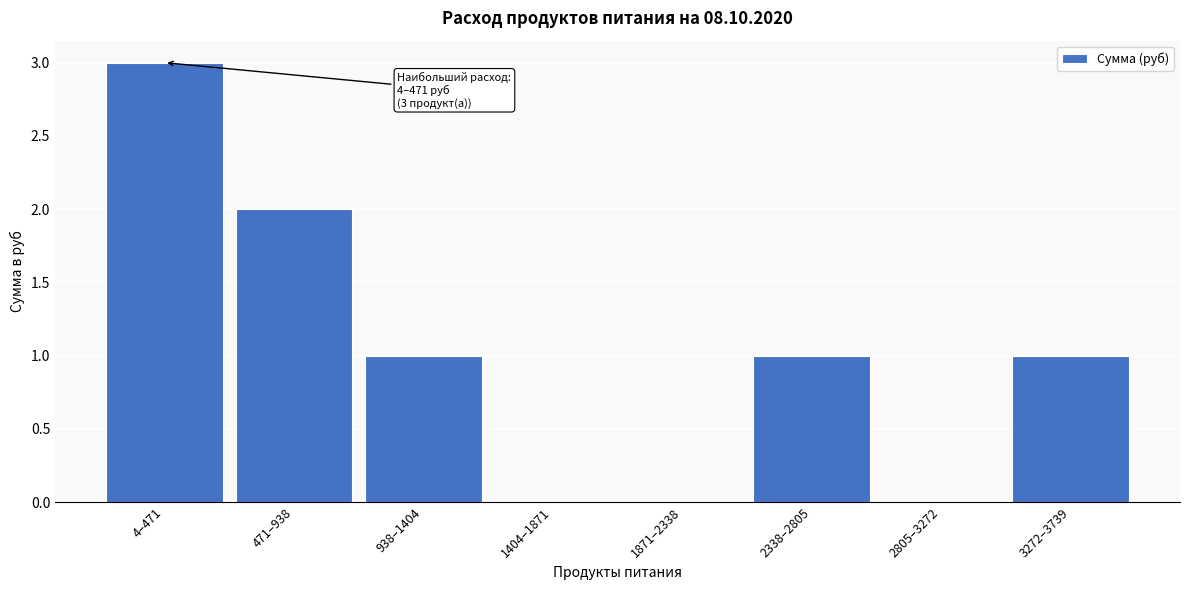

Reading left to right, extract all data points from this chart.

4–471=3	471–938=2	938–1404=1	1404–1871=0	1871–2338=0	2338–2805=1	2805–3272=0	3272–3739=1